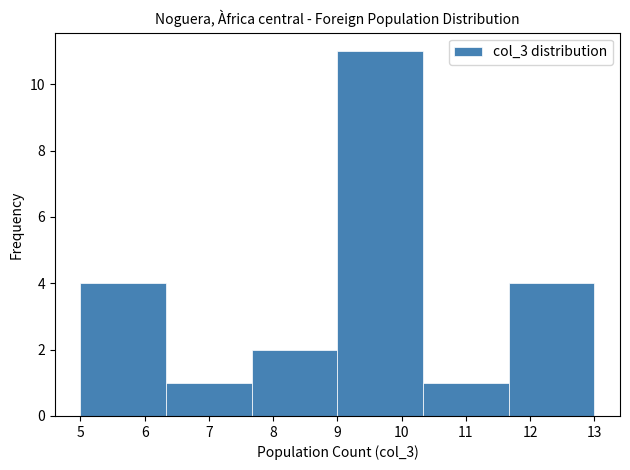

What is the height of the bar covering 10.3 to 11.7 on the x-axis? Neither the bar edges nor the heights are printed on the chart, so give them approximately, as read against the axes.

1